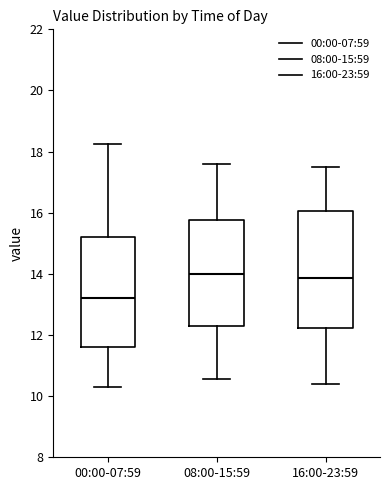

Comparing the boxes themselves (not the whiskers), which one is the tallest?

16:00-23:59